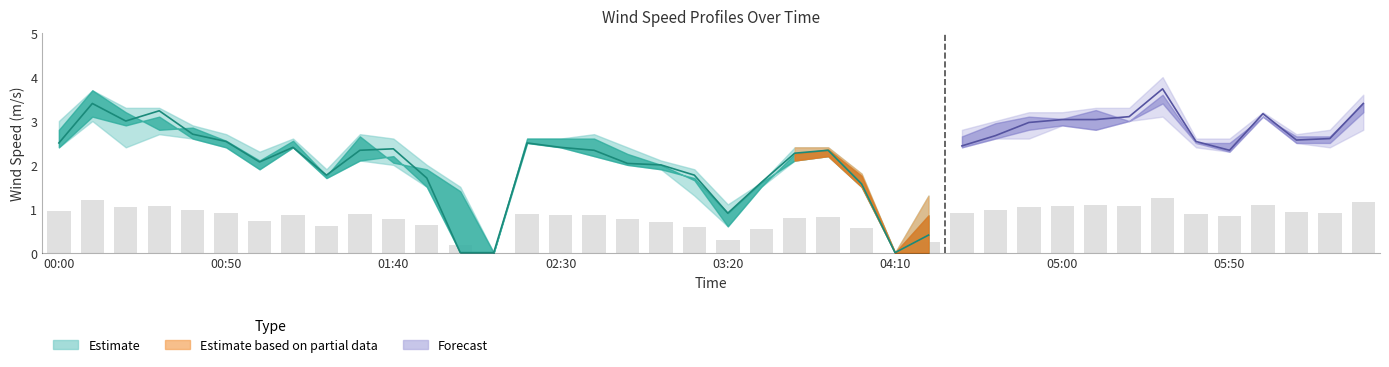

What value does the data have at 22?

2.3